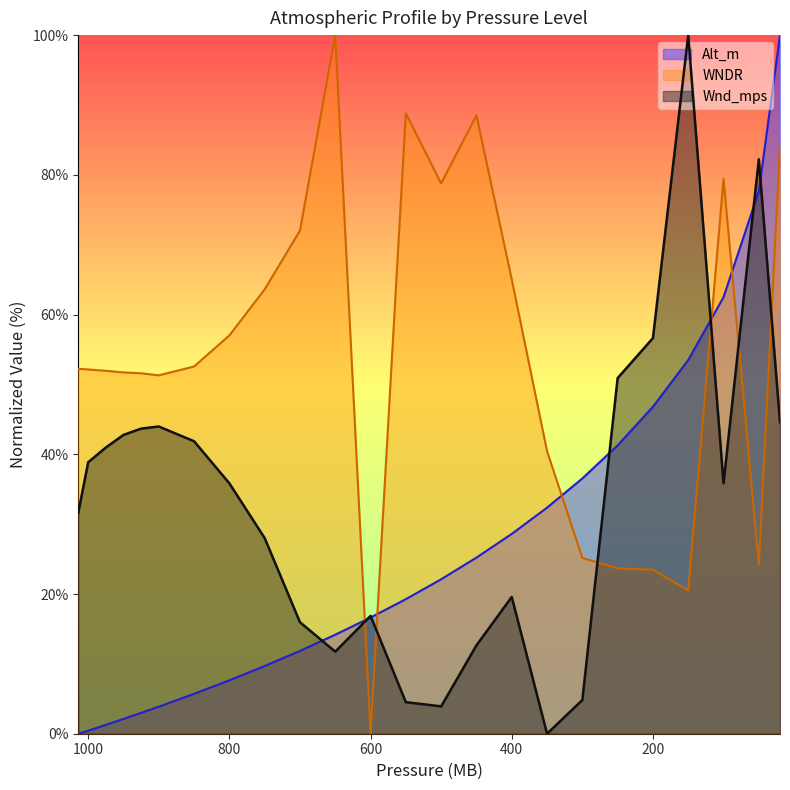

How many data points does each series have?

24